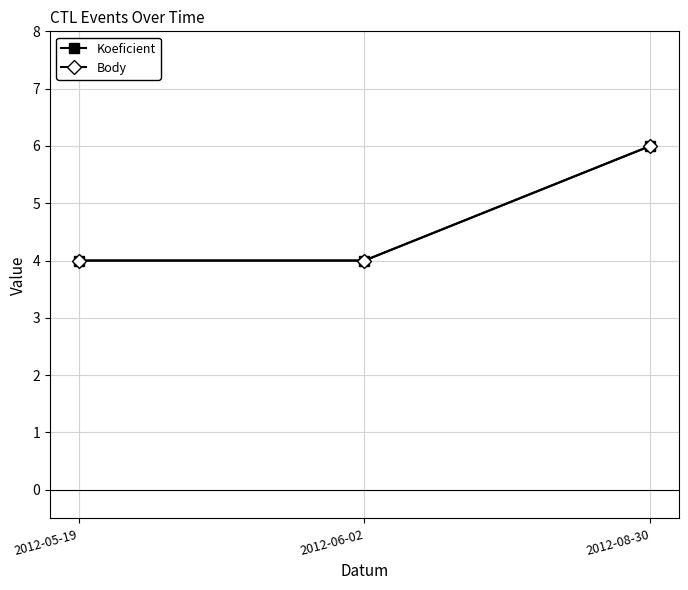

How many lines are shown in the chart?

2